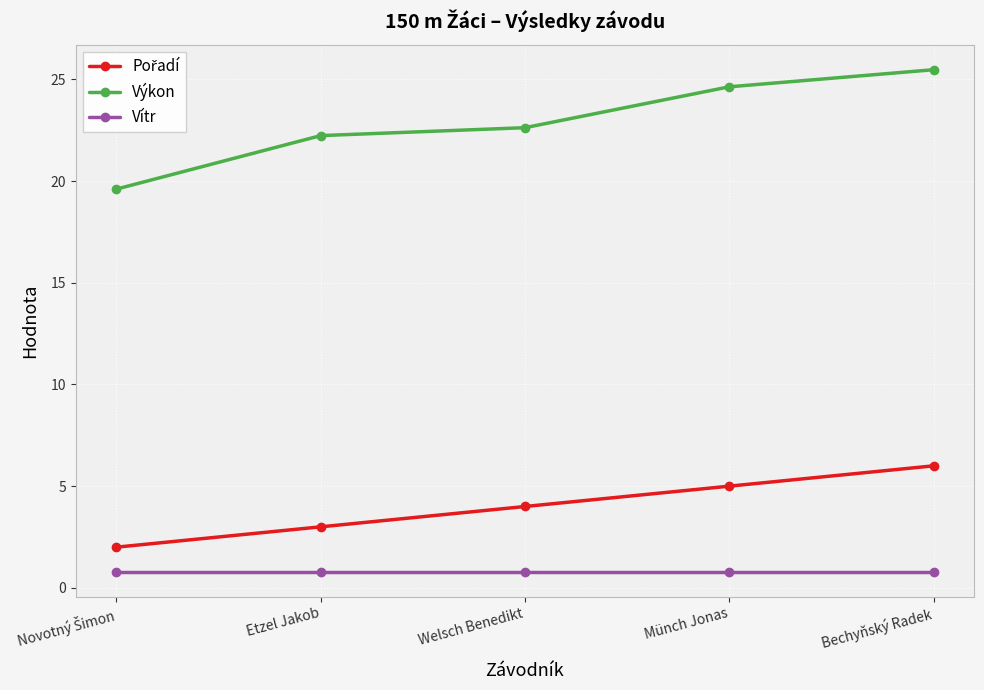

What is the difference between the highest and lowest values at Etzel Jakob?

21.4